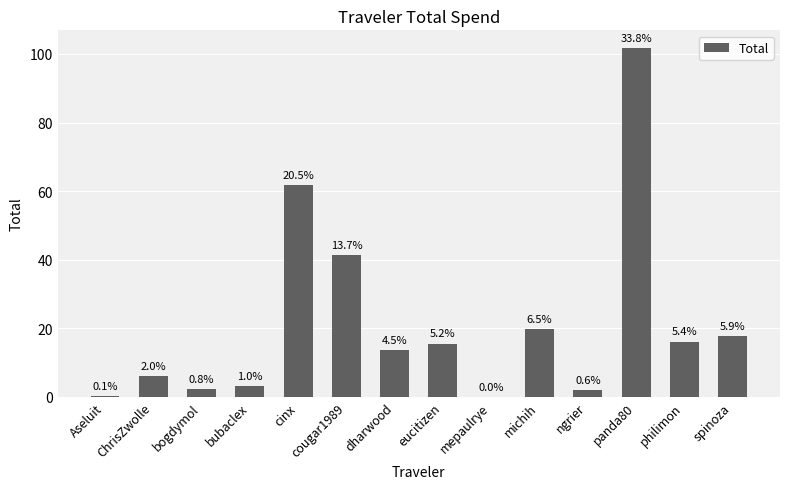

Between michih and cinx, which is larger?

cinx